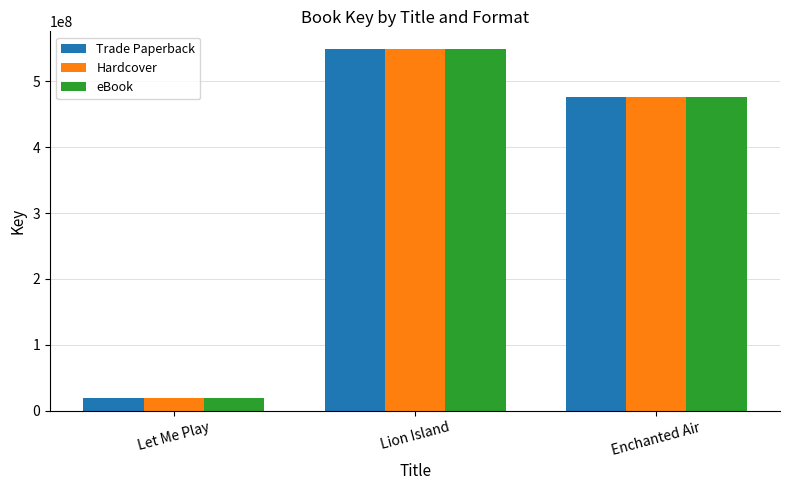

What is the total value across all series at Lion Island?

1645694286